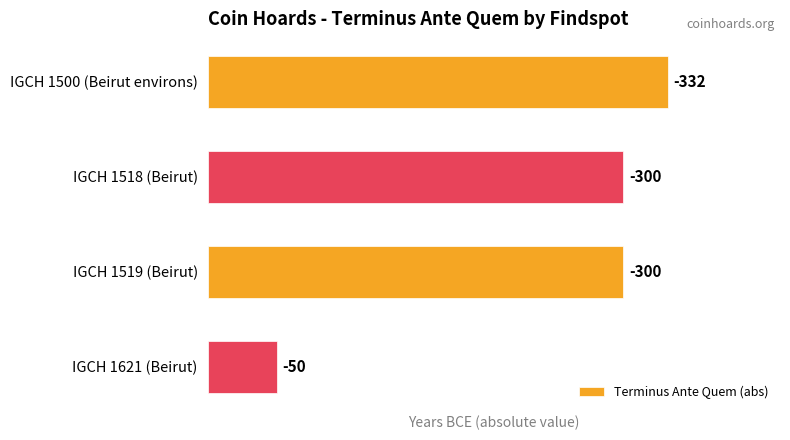

How many bars are there in total?

4